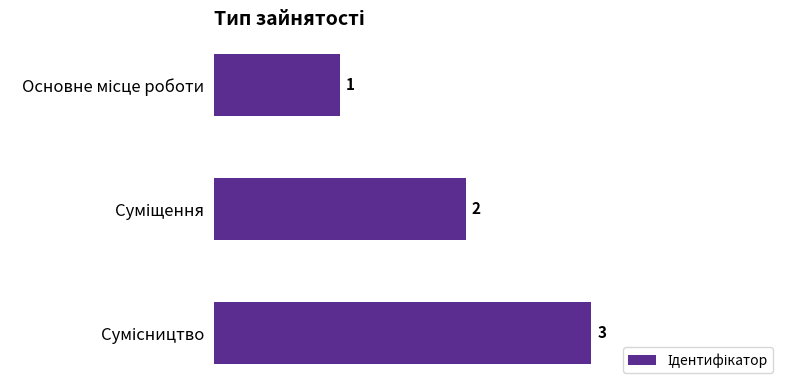

What is the maximum value shown in the chart?

3